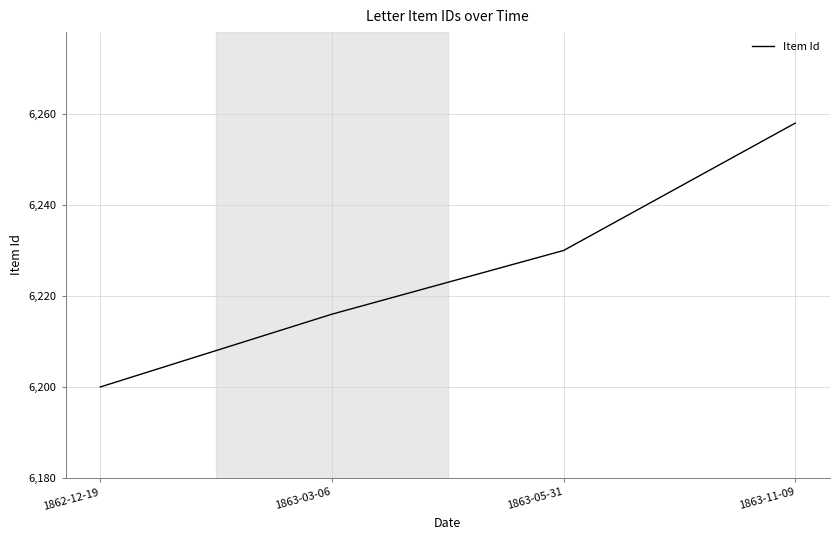

Reading left to right, what are all the values shown in this chart?

6200	6216	6230	6258